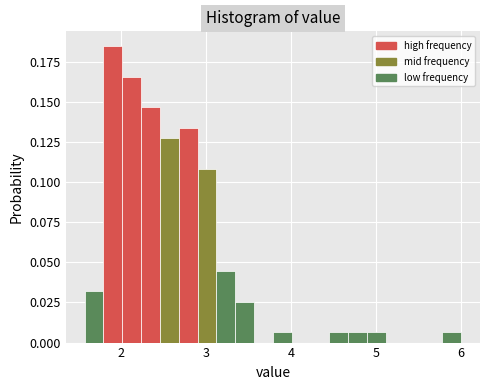

Around what value on the x-axis is the tallest bar? Give the approximate position of its centre, as read against the axis.

1.9